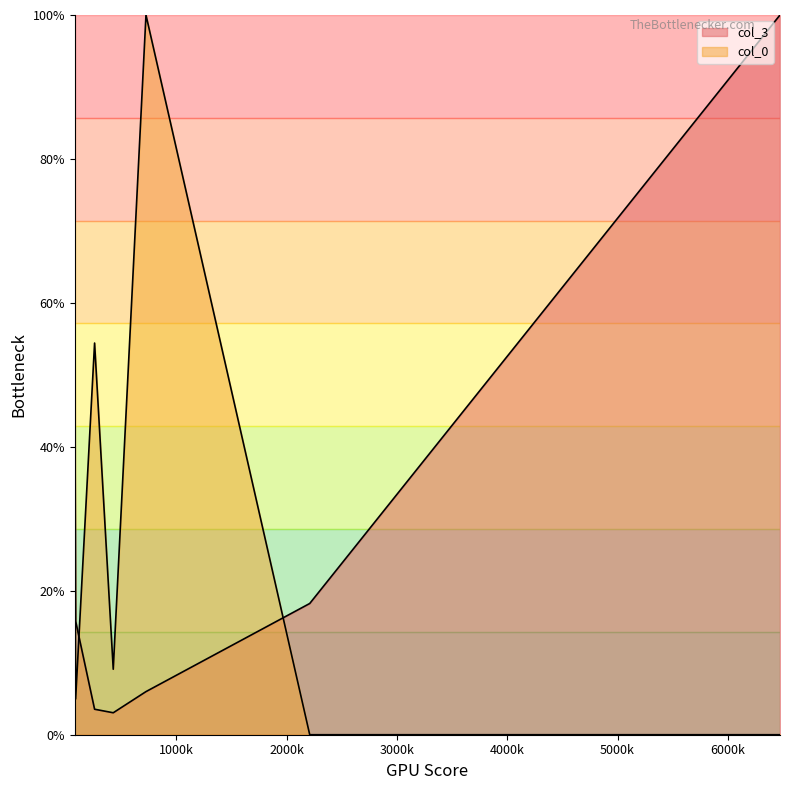

How many interior local valleys does the col_0 series have?

2